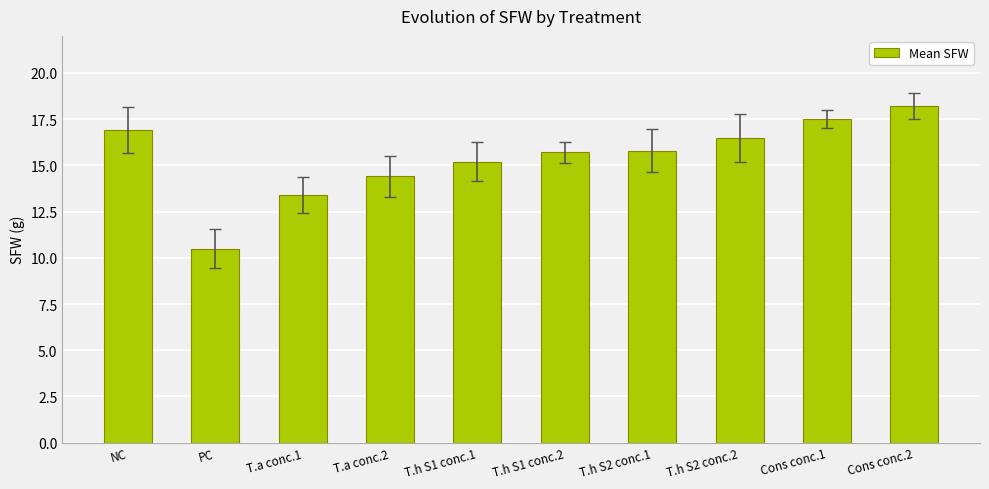

Reading left to right, what are all the values shown in this chart?

NC=16.9	PC=10.5	T.a conc.1=13.4	T.a conc.2=14.4	T.h S1 conc.1=15.2	T.h S1 conc.2=15.7	T.h S2 conc.1=15.8	T.h S2 conc.2=16.5	Cons conc.1=17.5	Cons conc.2=18.2